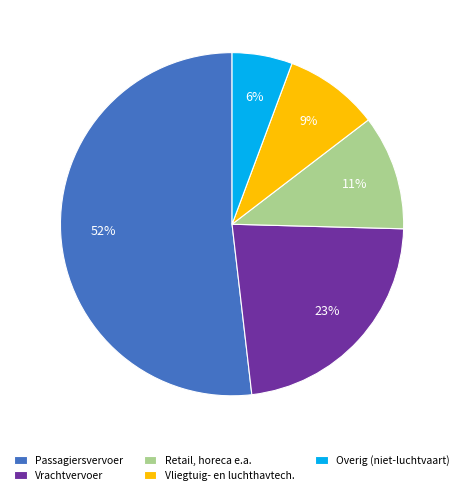

To the nearest percent, what is the average slice percentage?

20%